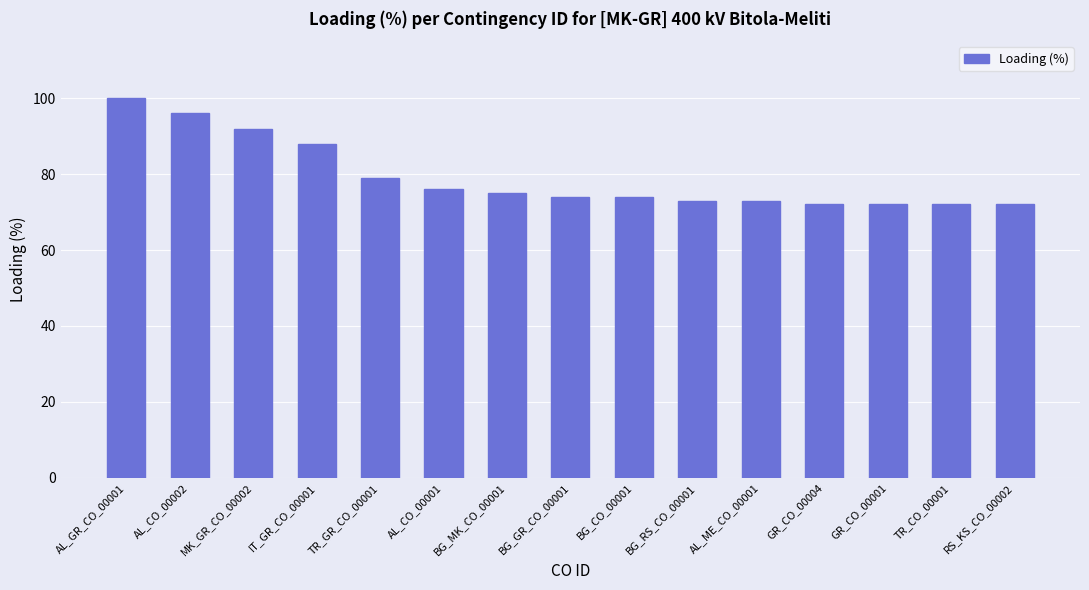

What is the difference between the maximum and second lowest values?

28